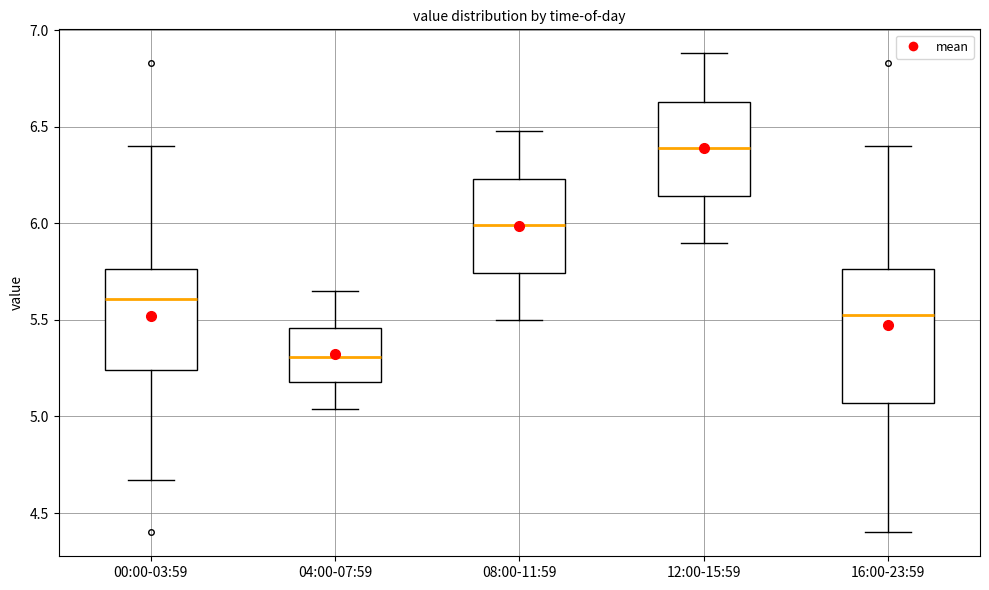

Where does the upper whisker of the box for 04:00-07:59 end on the y-axis? The values are not printed on the chart, so give them approximately, as read against the axis.

5.65